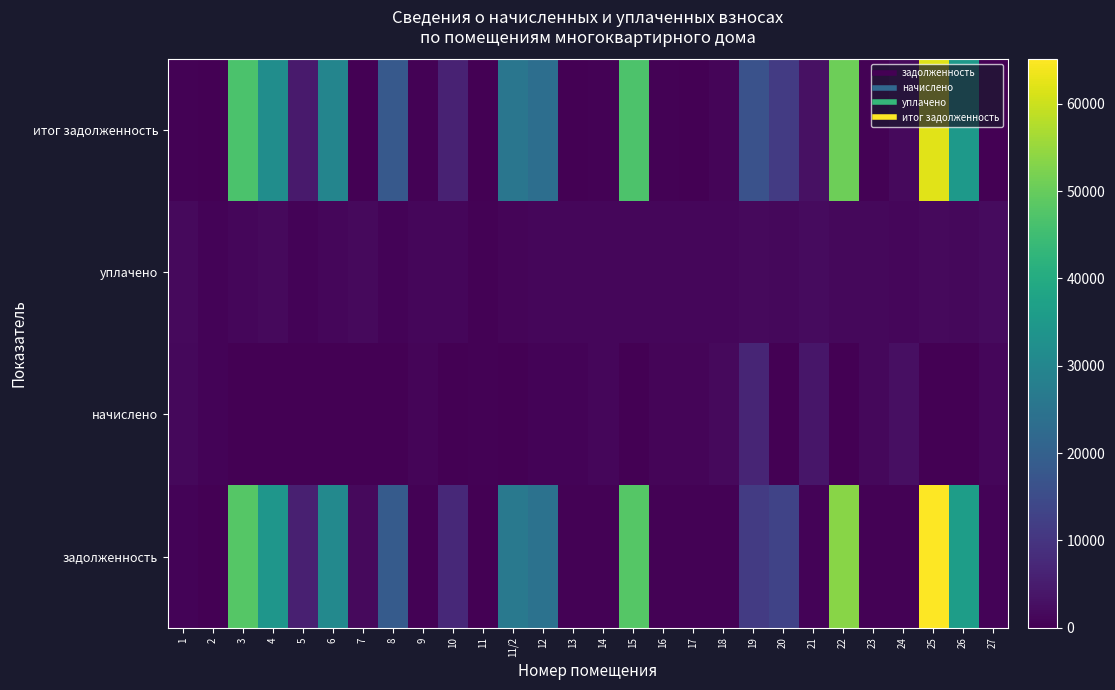

Reading left to right, what are all the values shown in this chart?

итог задолженность: 1=465.5	2=211.8	3=46776.3	4=31936.3	5=4812.4	6=29599.9	7=0.0	8=18104.8	9=321.0	10=6267.8	11=0.0	11/2=25636.8	12=23420.4	13=49.6	14=377.6	15=46970.2	16=273.4	17=57.2	18=972.0	19=16502.1	20=11376.1	21=2941.4	22=50774.1	23=430.9	24=1728.5	25=62141.6	26=34936.8	27=0.0
уплачено: 1=1539.2	2=700.2	3=1061.4	4=1539.2	5=700.2	6=1061.4	7=1539.2	8=700.2	9=1061.4	10=1059.2	11=460.2	11/2=788.3	12=1065.8	13=1059.2	14=1248.5	15=1065.8	16=1059.2	17=1219.9	18=1065.8	19=1578.8	20=1424.7	21=1788.0	22=1453.3	23=1424.7	24=1222.1	25=1578.8	26=1424.7	27=1788.0
начислено: 1=1491.7	2=678.6	3=0.0	4=0.0	5=0.0	6=0.0	7=0.0	8=0.0	9=995.8	10=0.0	11=470.0	11/2=0.0	12=532.0	13=755.8	14=1210.0	15=0.0	16=910.6	17=870.5	18=1681.4	19=6634.0	20=0.0	21=4041.6	22=0.0	23=1380.7	24=2611.4	25=0.0	26=0.0	27=1192.0
задолженность: 1=514.1	2=233.4	3=47837.6	4=34210.4	5=5636.6	6=30661.2	7=1539.2	8=18805.1	9=386.6	10=7489.6	11=0.0	11/2=26425.1	12=24426.5	13=353.1	14=416.2	15=48036.0	16=421.9	17=406.6	18=356.3	19=11281.0	20=13095.0	21=596.0	22=53515.4	23=474.9	24=351.3	25=65119.6	26=36361.4	27=596.0